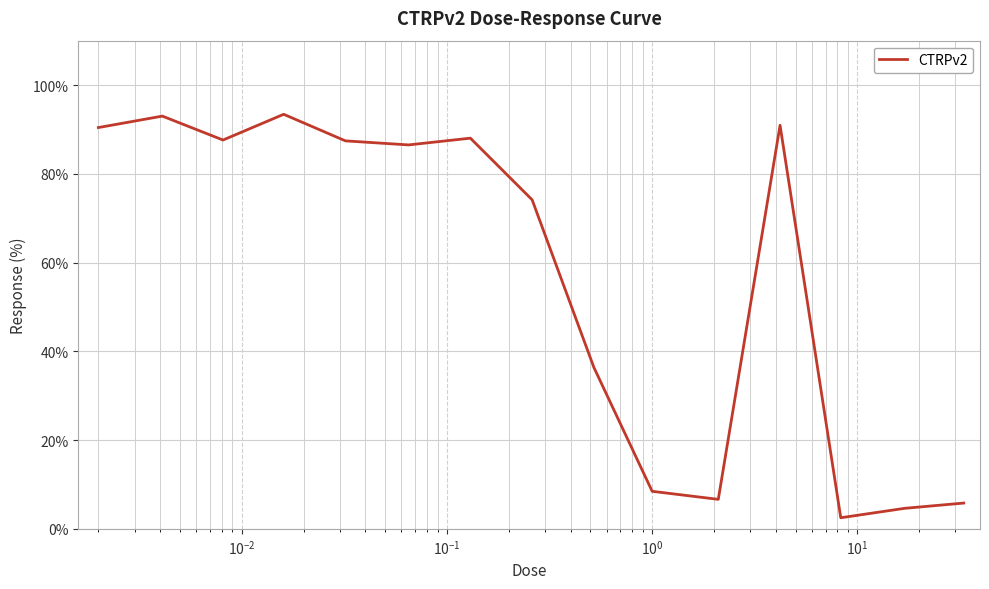

What is the minimum value shown in the chart?

2.5